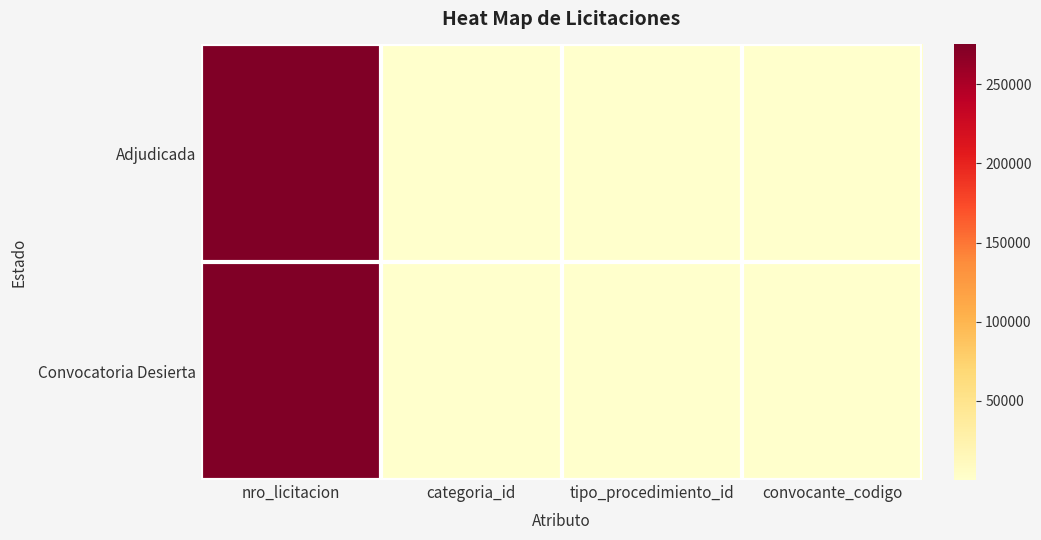

List the series in order of their peak value, lowest first.

Adjudicada, Convocatoria Desierta